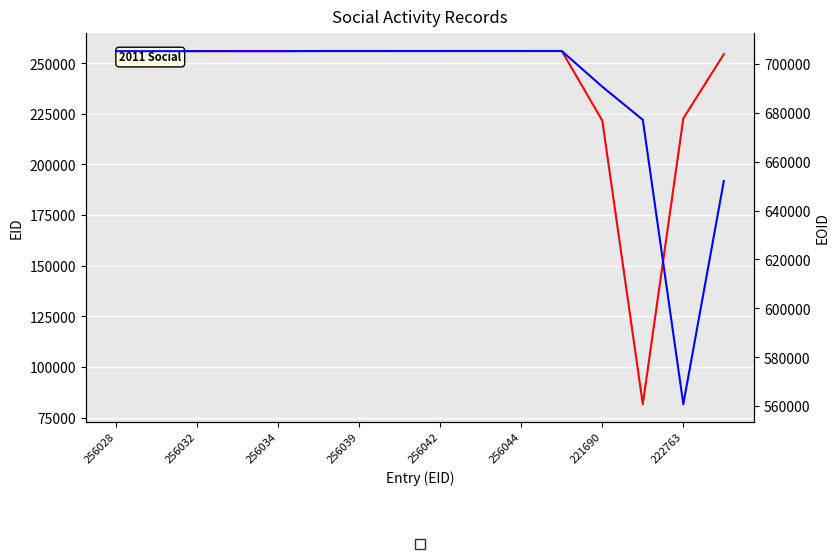

Is this an area chart (filled region under the line)?

No